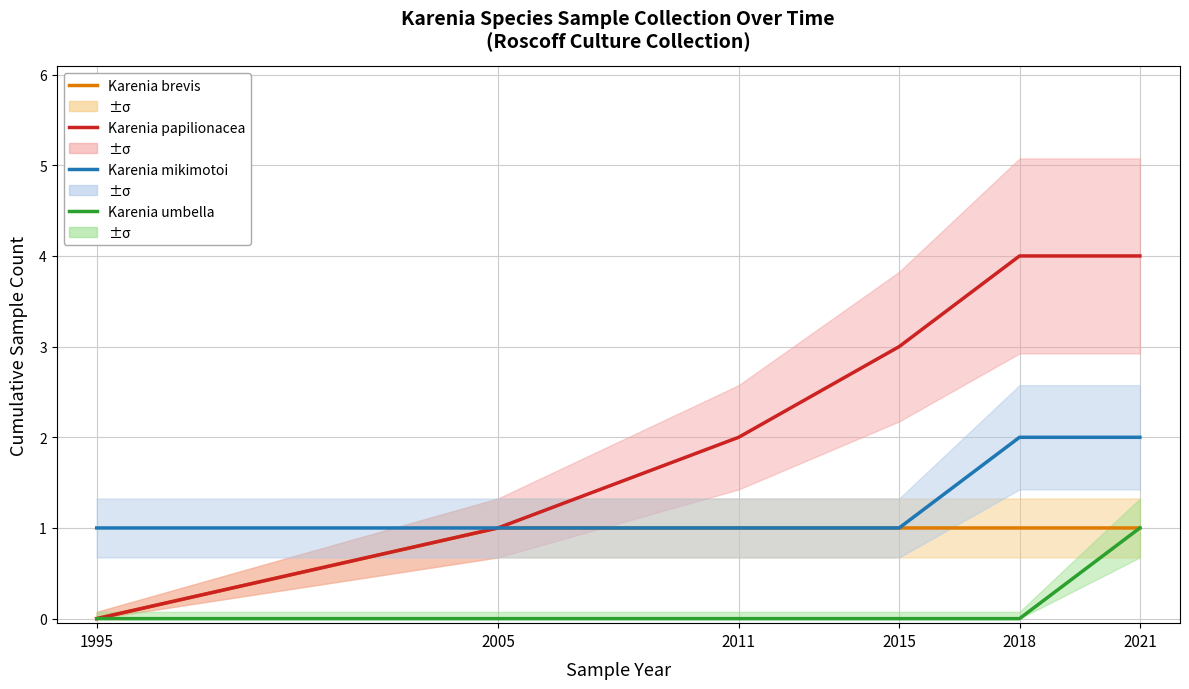

Reading left to right, what are all the values shown in this chart?

Karenia brevis: 1995=0	2005=1	2011=1	2015=1	2018=1	2021=1
Karenia papilionacea: 1995=0	2005=1	2011=2	2015=3	2018=4	2021=4
Karenia mikimotoi: 1995=1	2005=1	2011=1	2015=1	2018=2	2021=2
Karenia umbella: 1995=0	2005=0	2011=0	2015=0	2018=0	2021=1